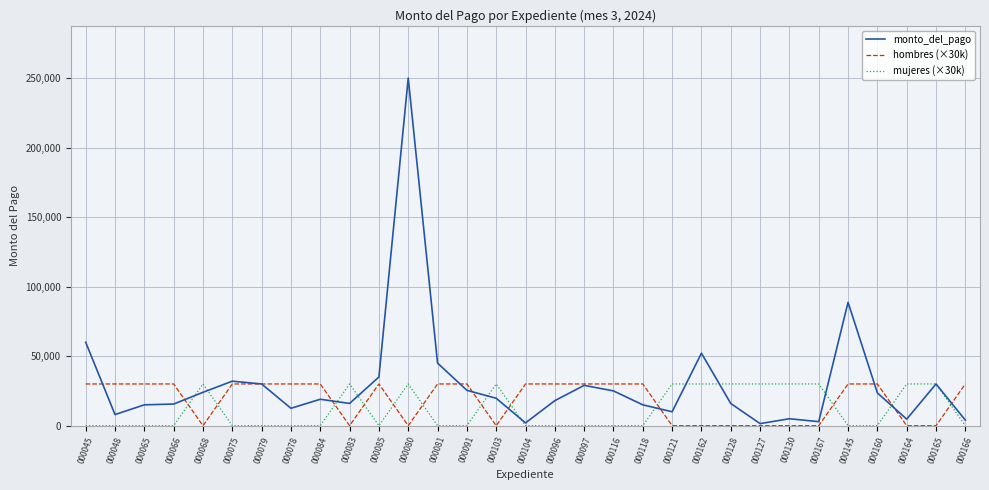

In monto_del_pago, how many points are higher than both neighbors (excluding endpoints)?

8